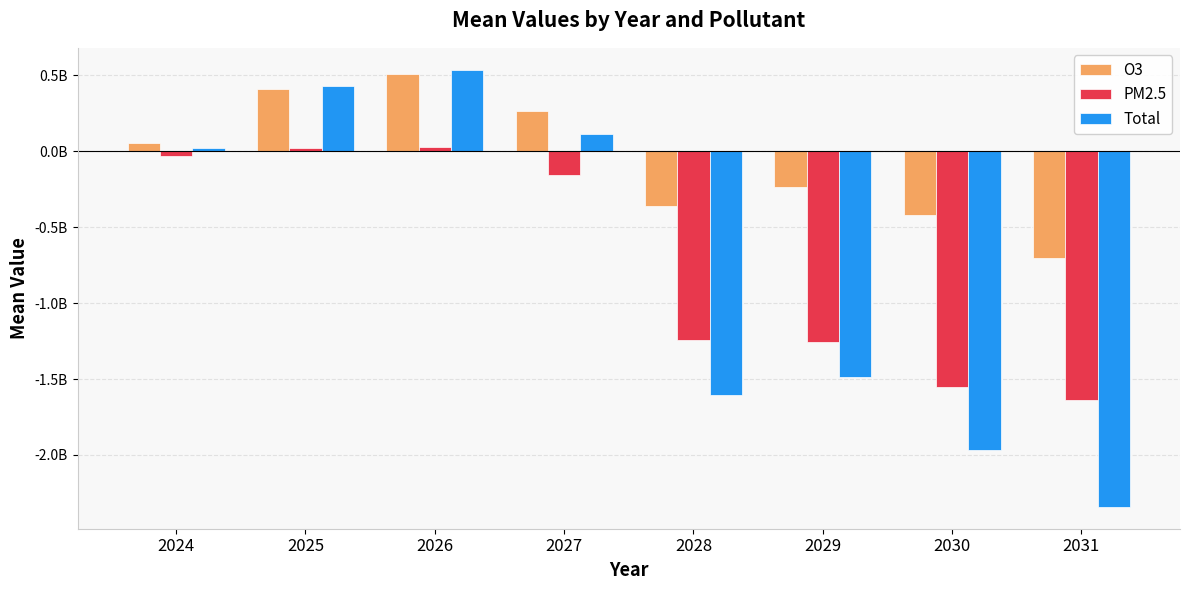

What is the average value of the PM2.5 series?

-728384951.8